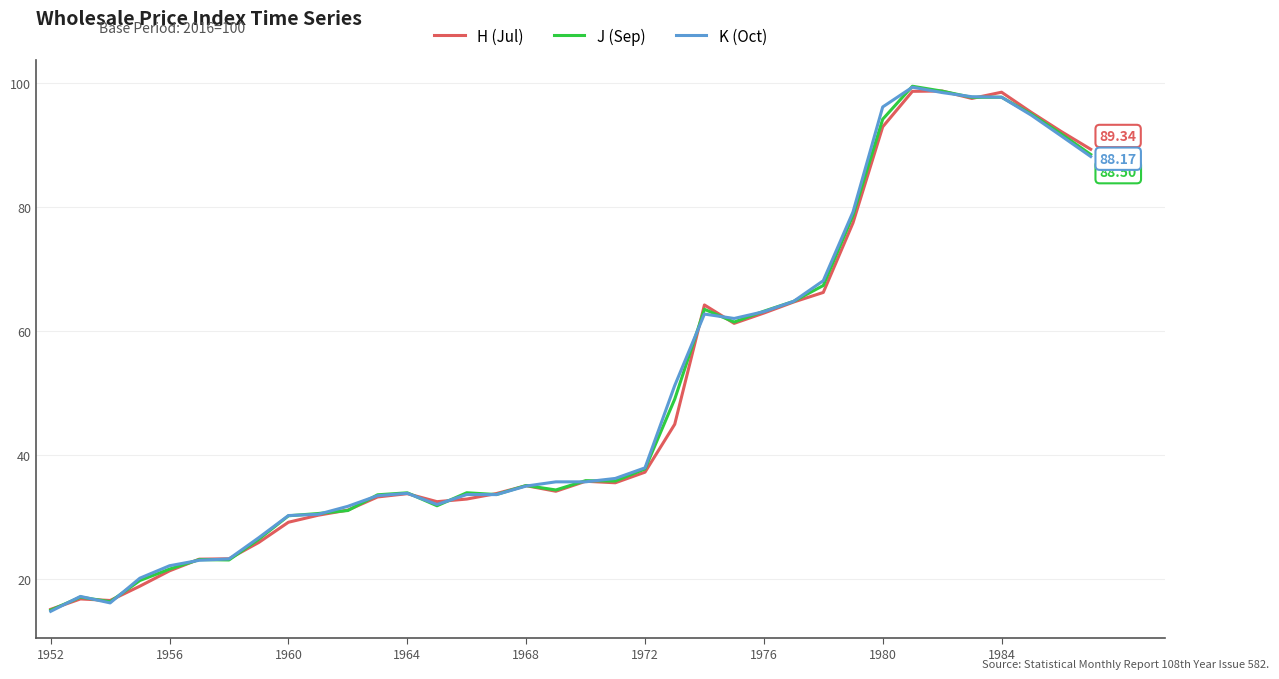

What is the maximum value for H (Jul)?

98.7